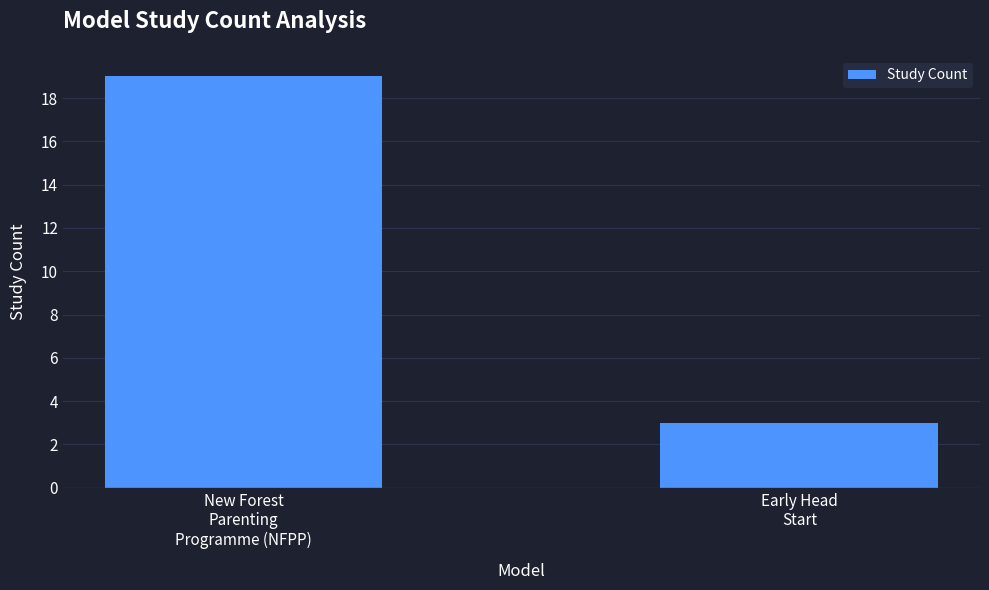

Are the bars horizontal?

No